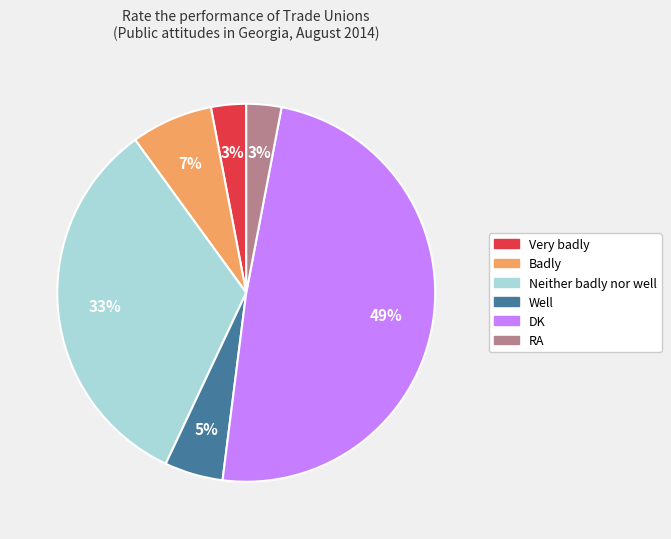

Count the number of slices in the pie.

6